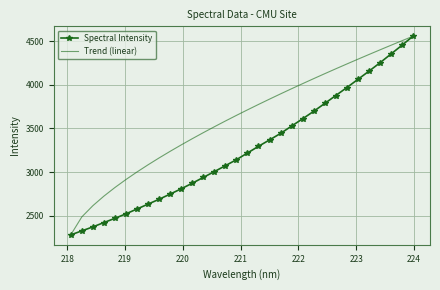

At how many categories does at least one series exceed 3978?

11